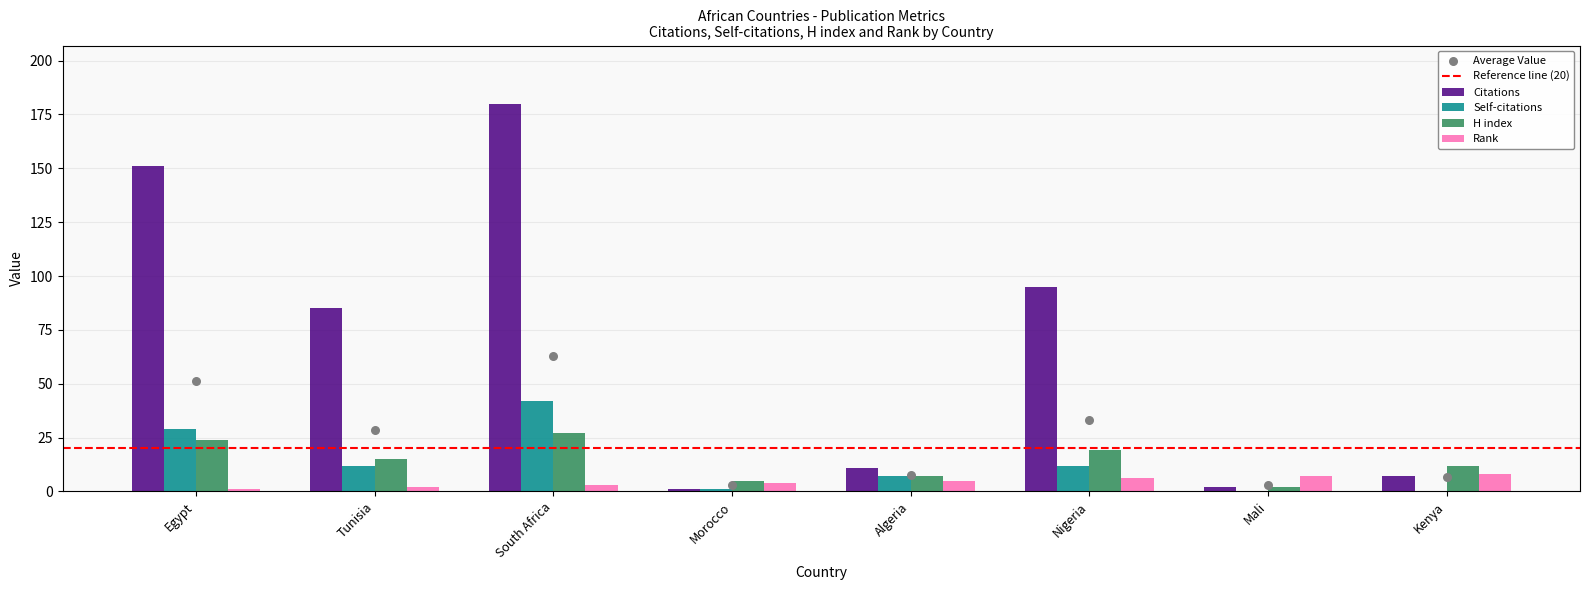

Which series has the largest total across all categories?

Citations